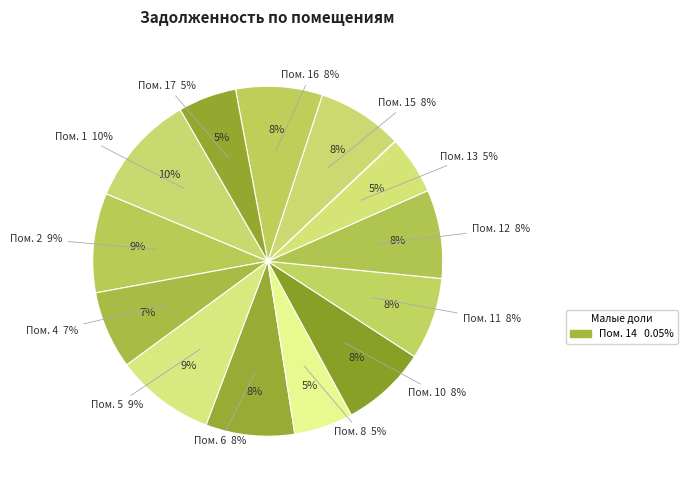

To the nearest percent, what is the combined percentage of 14 and 4?

7%